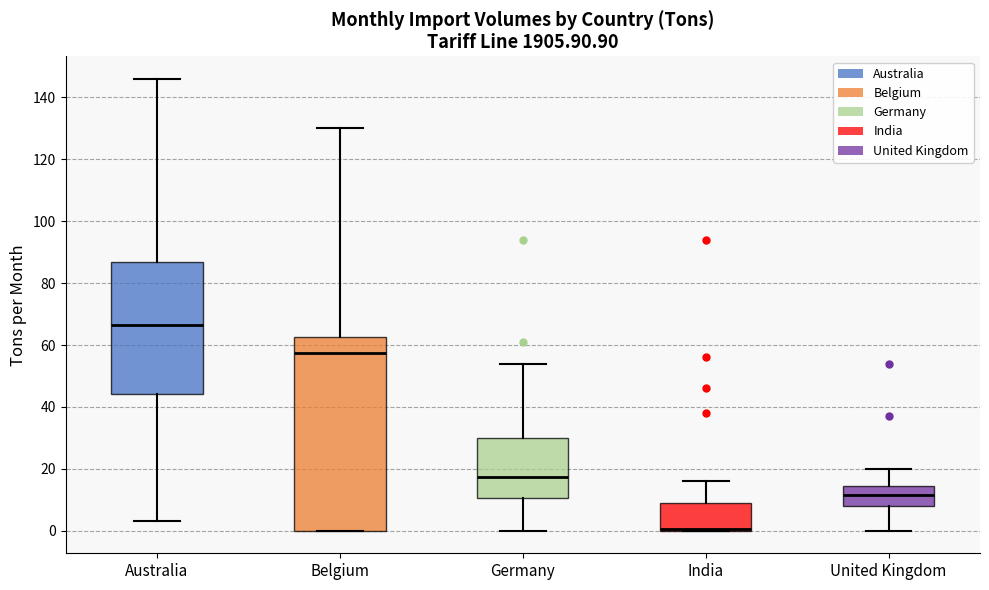

Where does the upper whisker of the box for Belgium end on the y-axis? The values are not printed on the chart, so give them approximately, as read against the axis.

130